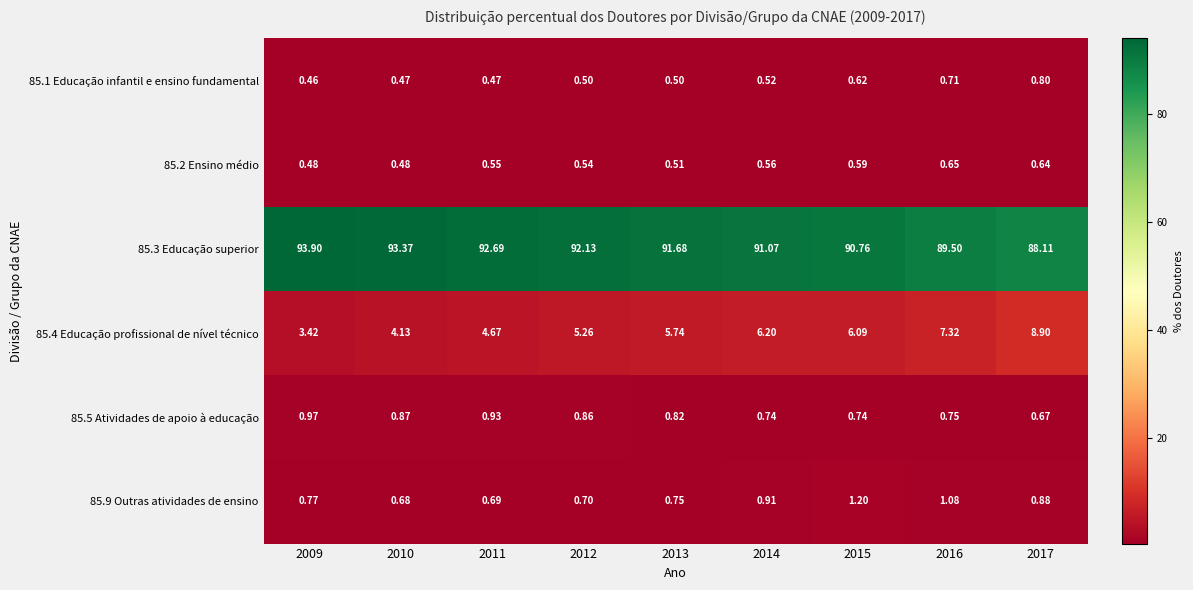

Is the value of 85.1 Educação infantil e ensino fundamental at 2017 greater than the value of 85.4 Educação profissional de nível técnico at 2015?

No